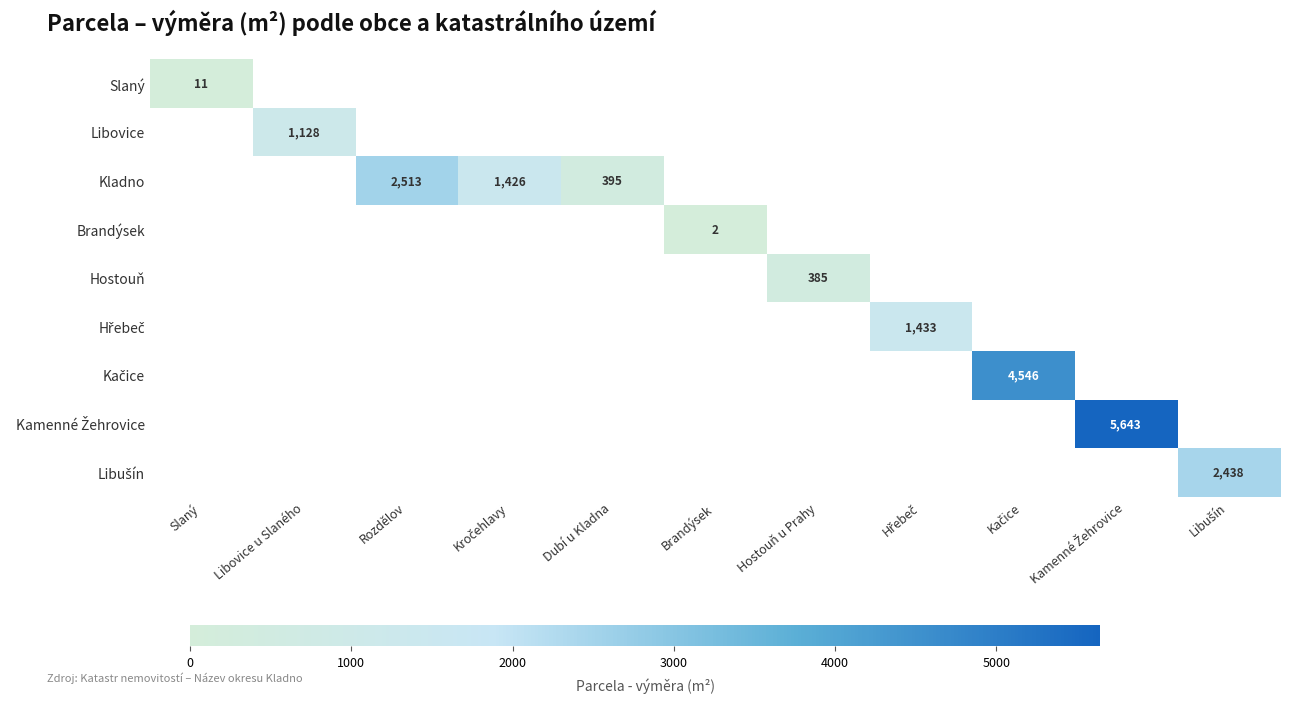

The value of Libovice at Libovice u Slaného is 325. True or false?

False